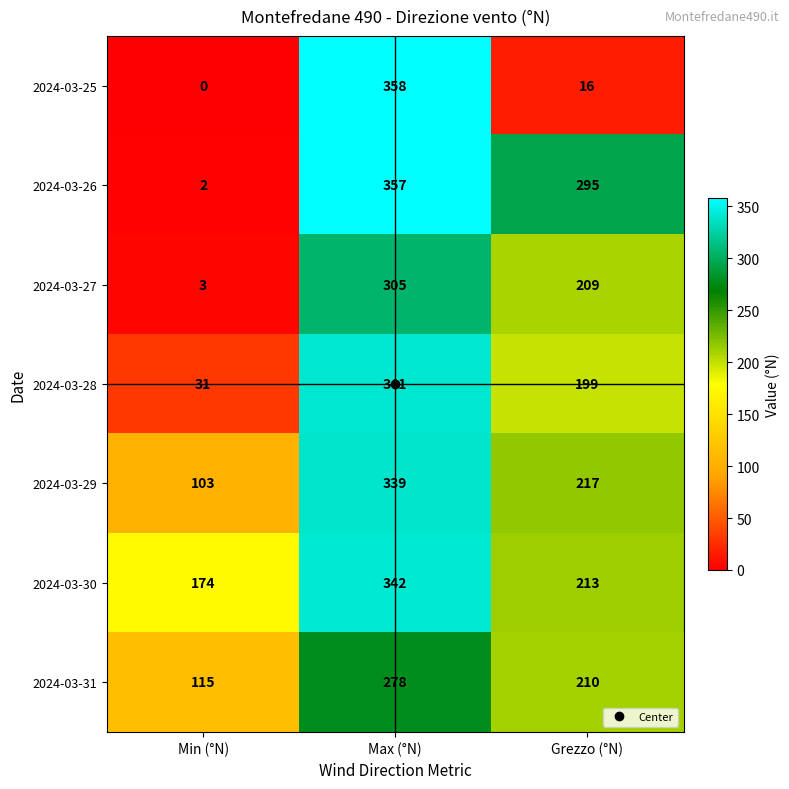

How many distinct data groups are displayed?

7